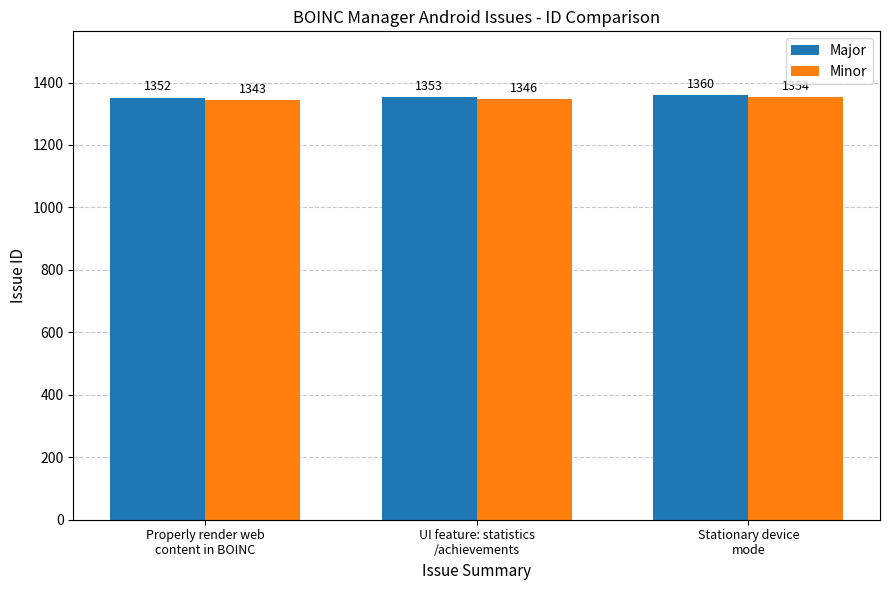

Count the Major values in the range 1352 to 1360.

3